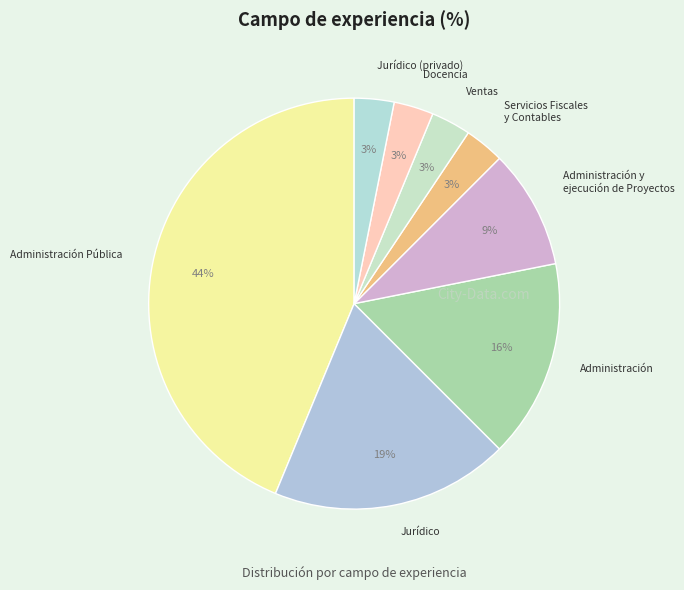

Do Administración Pública and Docencia together represent more than half of the pie?

No